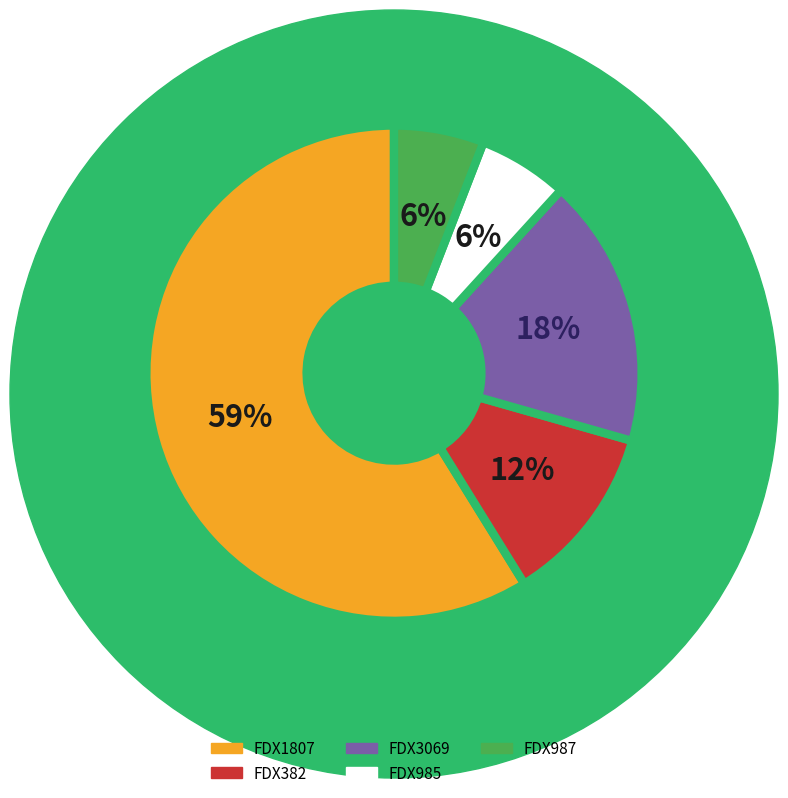

What percentage is the FDX3069 slice, to the nearest percent?

18%